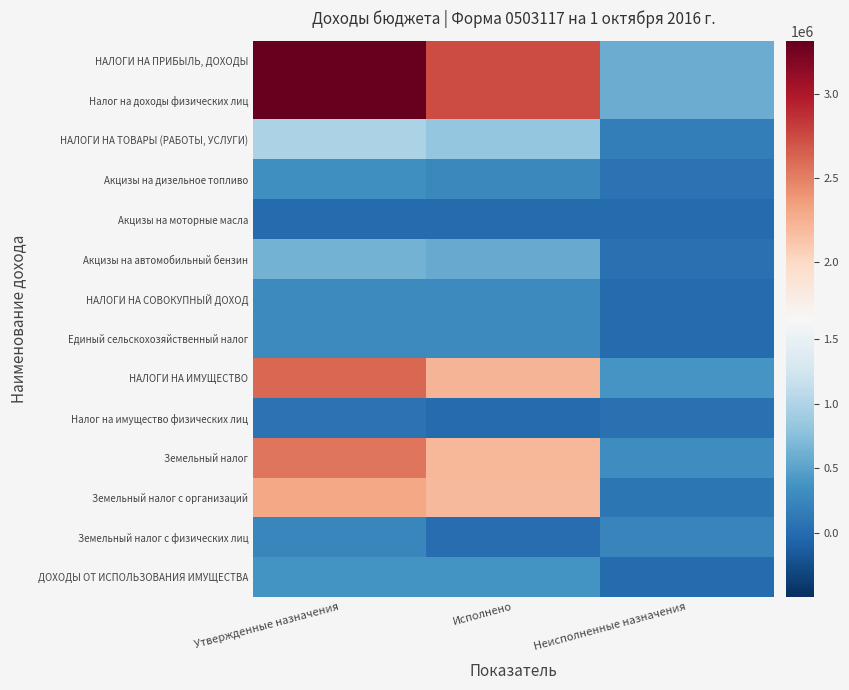

What is the total value across all series at Утвержденные назначения?

17300200.0